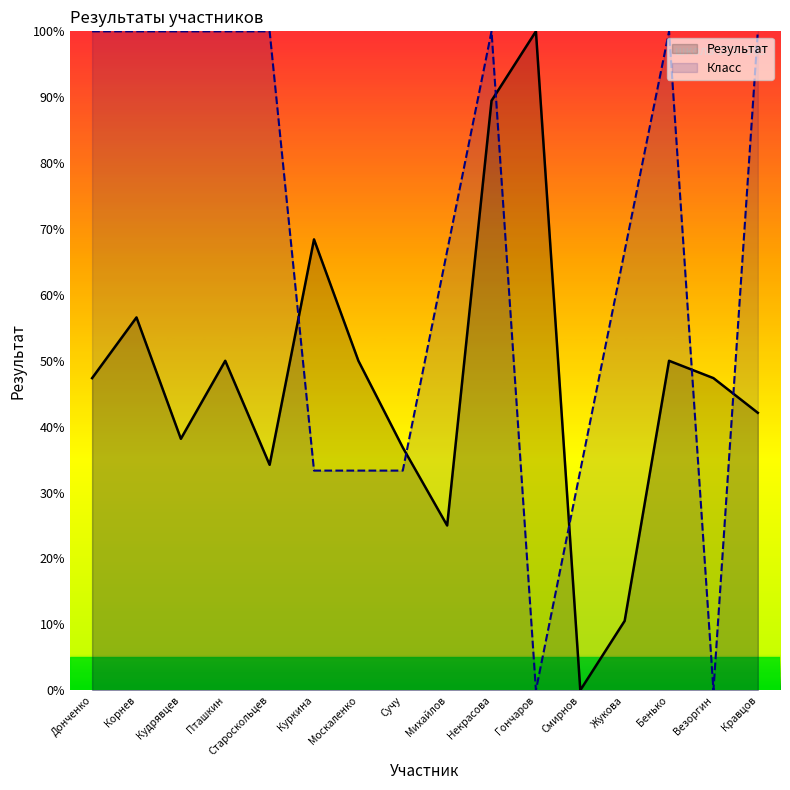

How many categories are shown in the chart?

16